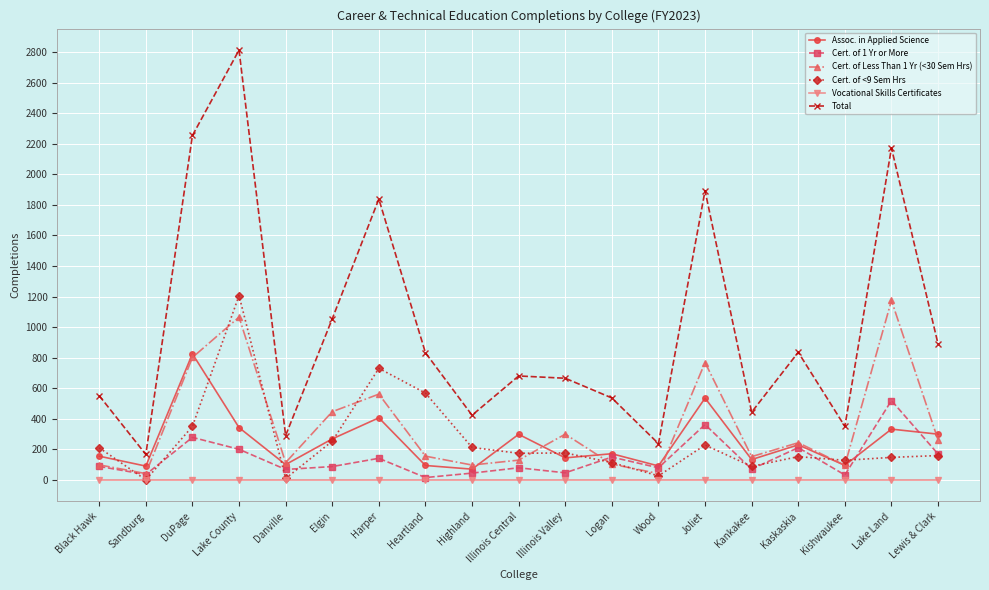

At which label does Cert. of <9 Sem Hrs first exceed 174?

Black Hawk